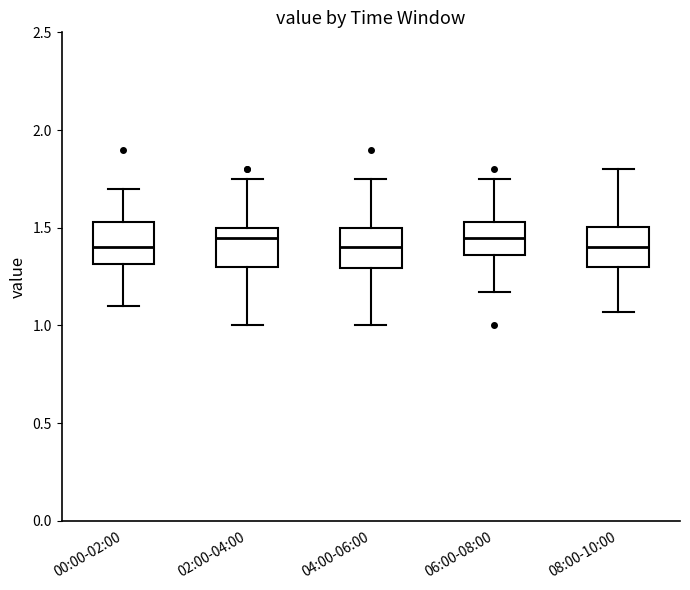

Reading left to right, transcribe this box plot: for each box, give where its median line is, the range the box spans, and where its two whiskers end, as read against the y-axis. The values are not printed on the chart, so give them approximately, as read against the axis.

00:00-02:00: median 1.40, box 1.30 to 1.55, whiskers 1.10 to 1.70
02:00-04:00: median 1.45, box 1.30 to 1.50, whiskers 1.00 to 1.75
04:00-06:00: median 1.40, box 1.30 to 1.50, whiskers 1.00 to 1.75
06:00-08:00: median 1.45, box 1.35 to 1.55, whiskers 1.15 to 1.75
08:00-10:00: median 1.40, box 1.30 to 1.50, whiskers 1.05 to 1.80